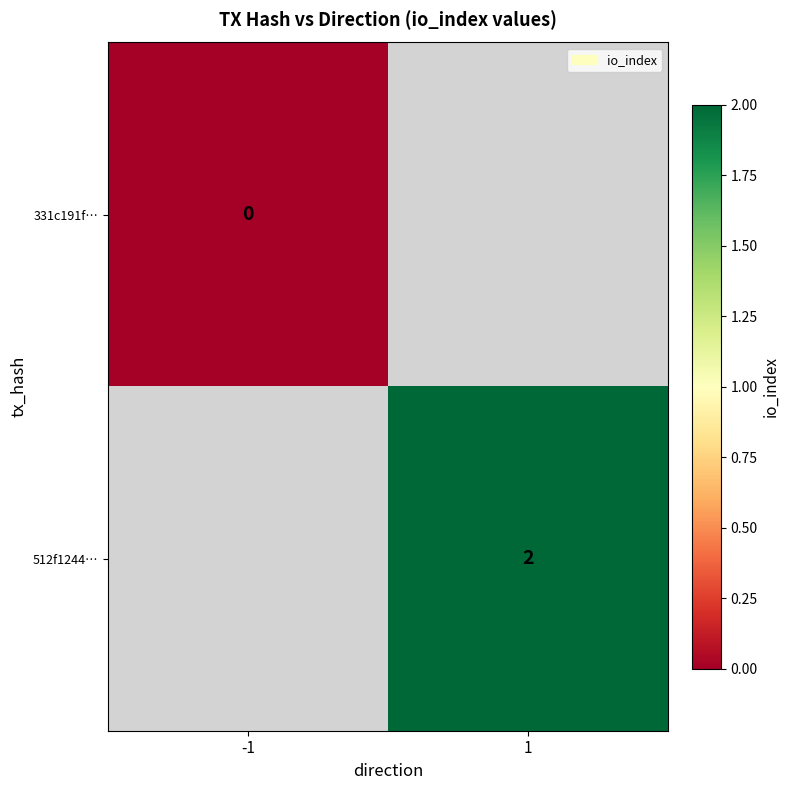

Is it true that 512f1244… equals 2 at 1?

True